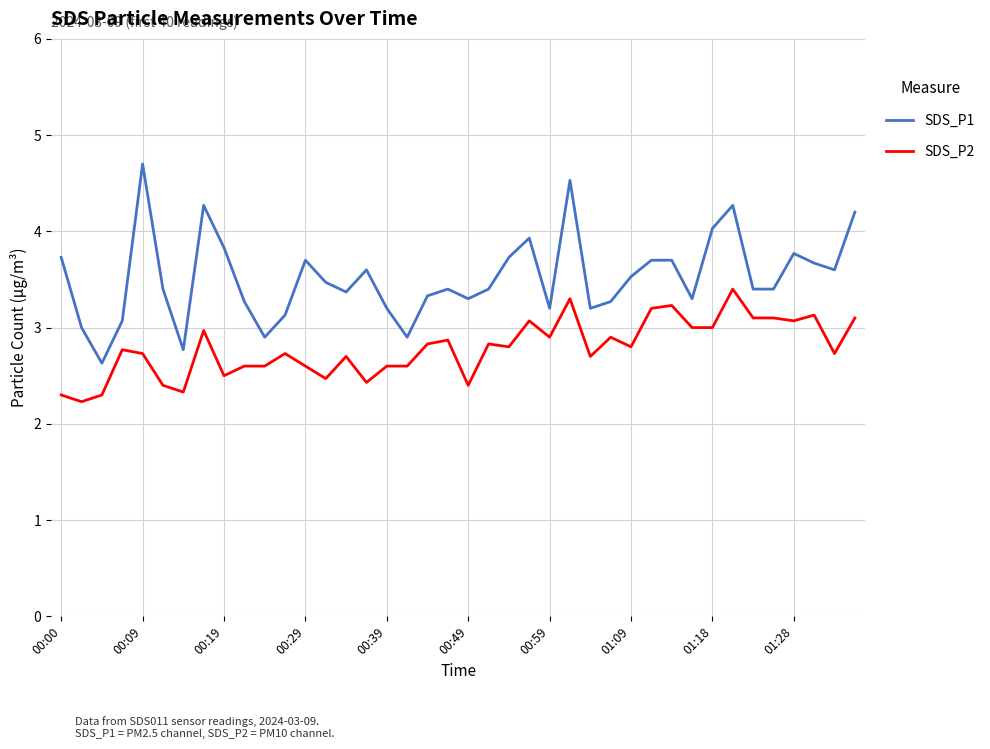

What are all the series names shown in the legend?

SDS_P1, SDS_P2